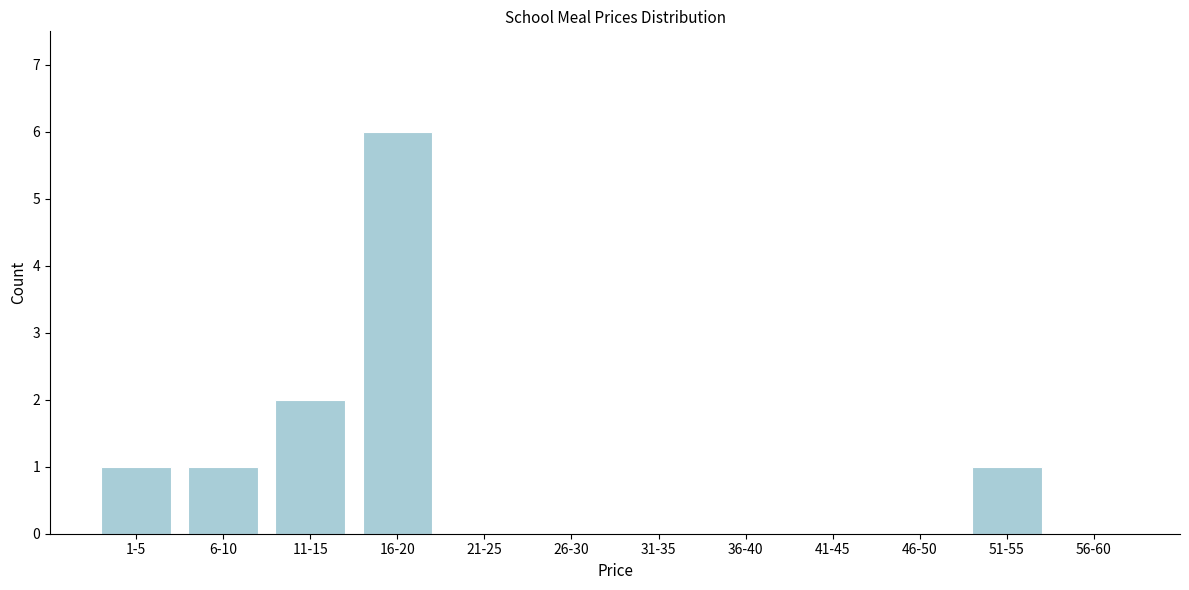

Reading left to right, list all the values displayed in this chart.

1-5=1	6-10=1	11-15=2	16-20=6	21-25=0	26-30=0	31-35=0	36-40=0	41-45=0	46-50=0	51-55=1	56-60=0